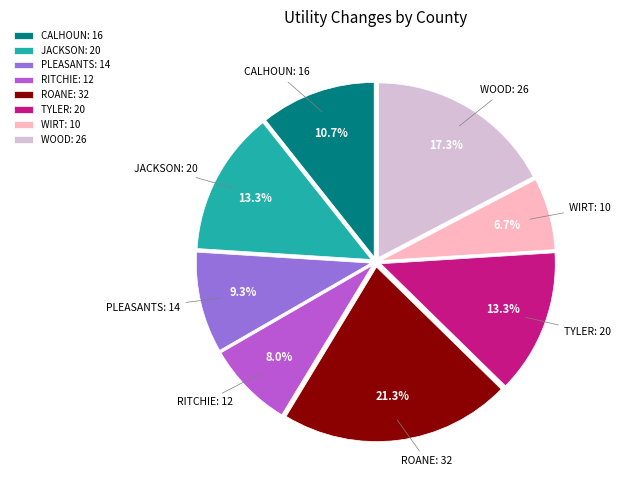

Which has a higher value, WIRT or JACKSON?

JACKSON